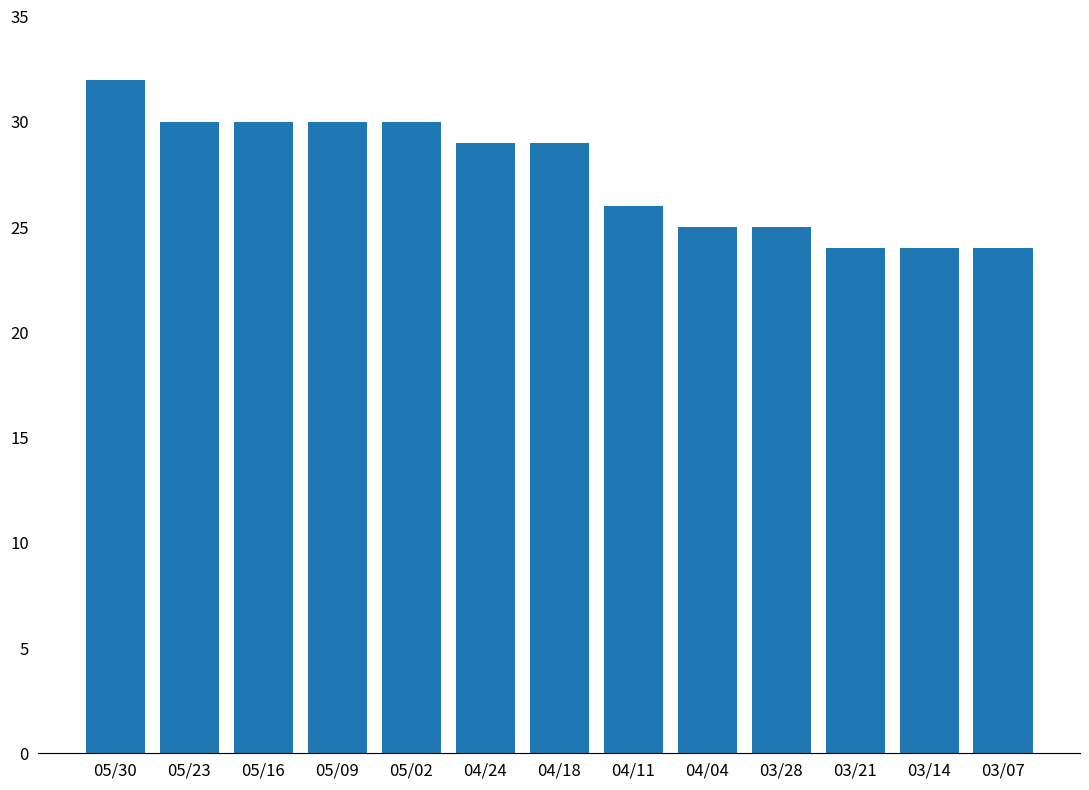

What is the maximum value shown in the chart?

32